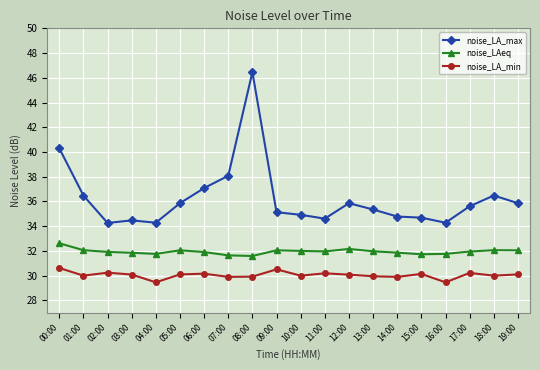

What is the average value of the noise_LA_max series?

36.2